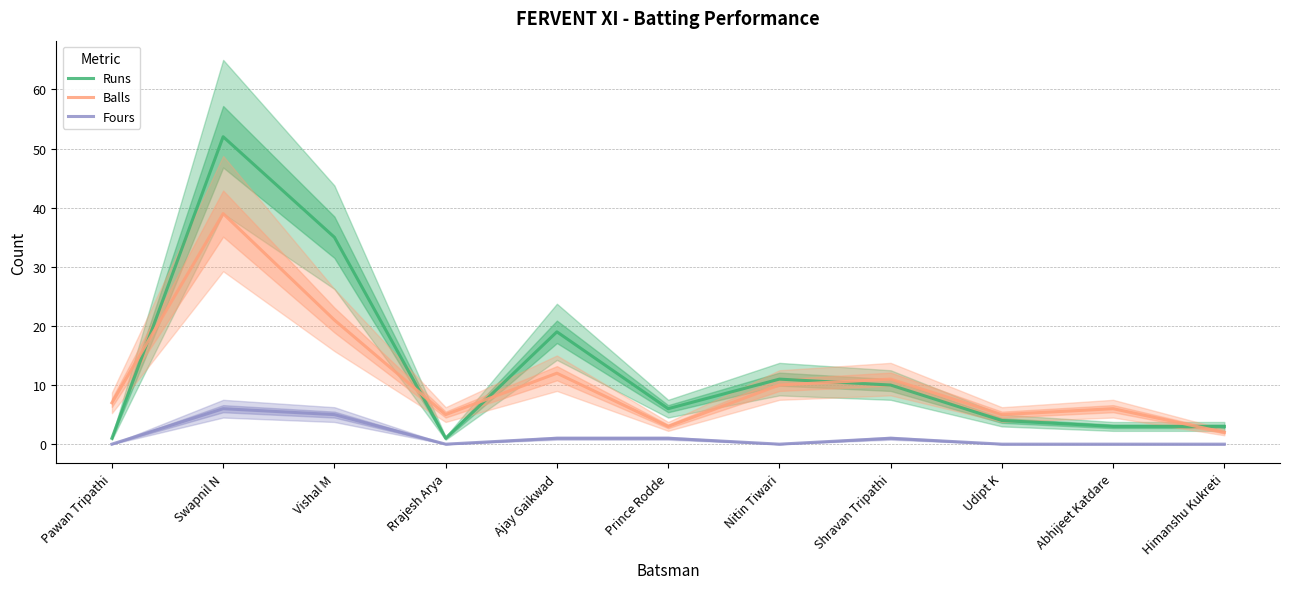

Rank the series by their maximum value, from highest to lowest.

Runs, Balls, Fours